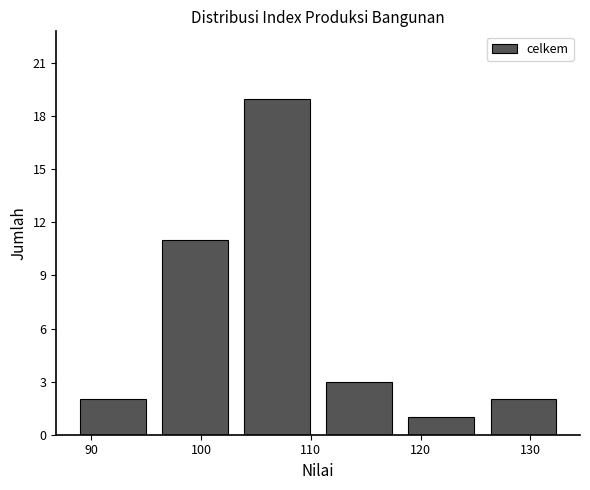

Reading left to right, transcribe this chart: for each bar, give the range it covers on the x-axis and its height. Neither the bar edges nor the heights are printed on the chart, so give them approximately, as read against the axes.

88 to 96: 2
96 to 103: 11
103 to 111: 19
111 to 118: 3
118 to 126: 1
126 to 133: 2